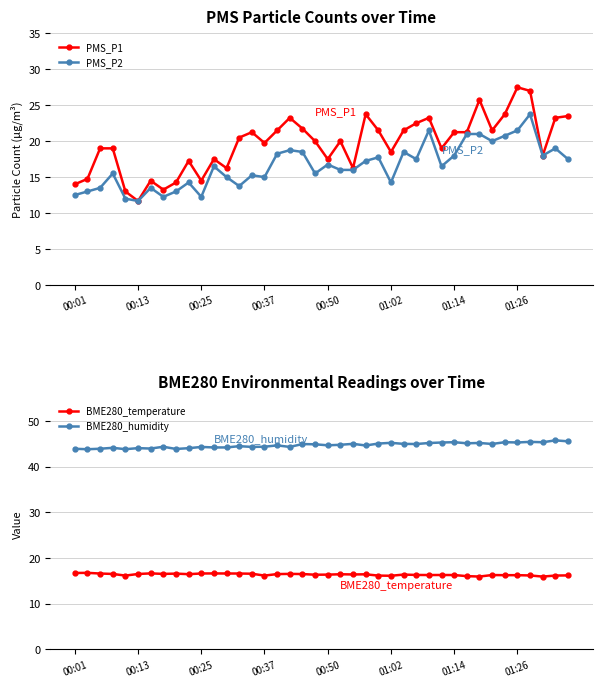

What is the total value across all series at 19?

96.7